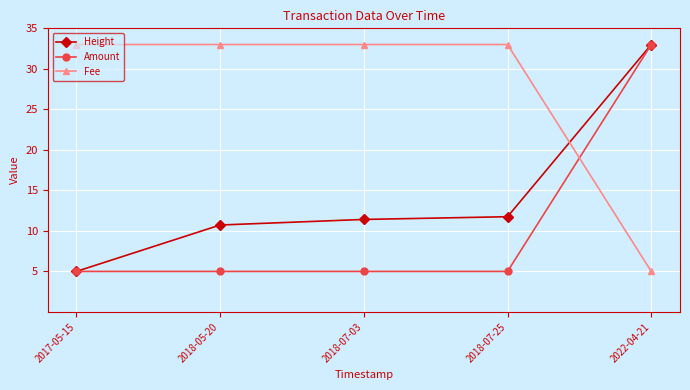

Reading left to right, what are all the values shown in this chart?

Height: 2017-05-15=5.0	2018-05-20=10.7	2018-07-03=11.4	2018-07-25=11.8	2022-04-21=33.0
Amount: 2017-05-15=5.0	2018-05-20=5.0	2018-07-03=5.0	2018-07-25=5.0	2022-04-21=33.0
Fee: 2017-05-15=33.0	2018-05-20=33.0	2018-07-03=33.0	2018-07-25=33.0	2022-04-21=5.0